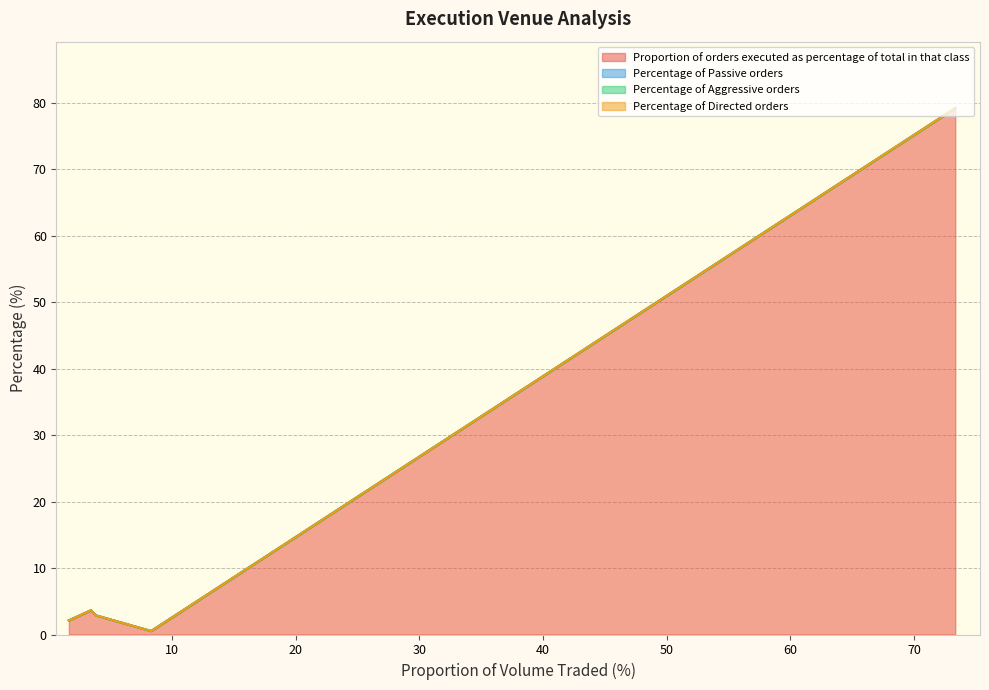

Does the chart have visible grid lines?

Yes